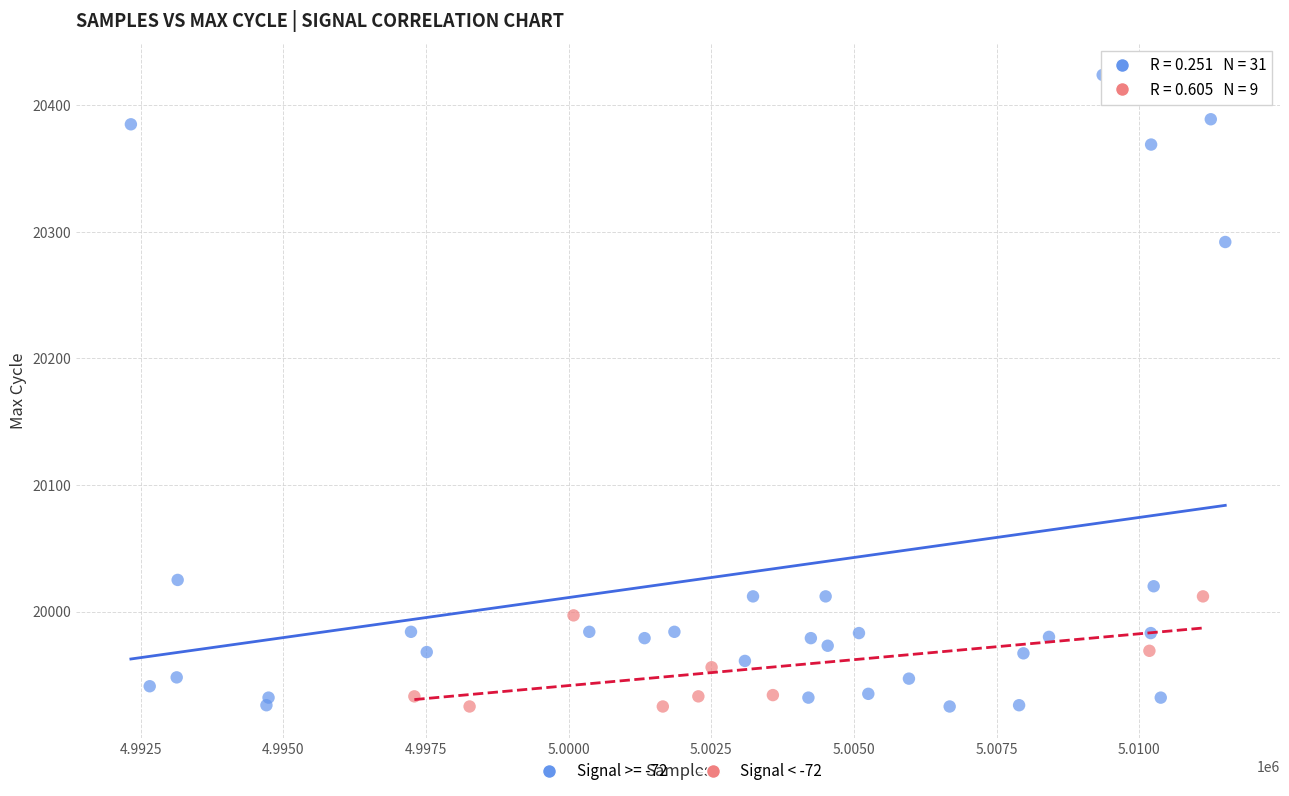

Which series contains the highest Y value?

Signal >= -72